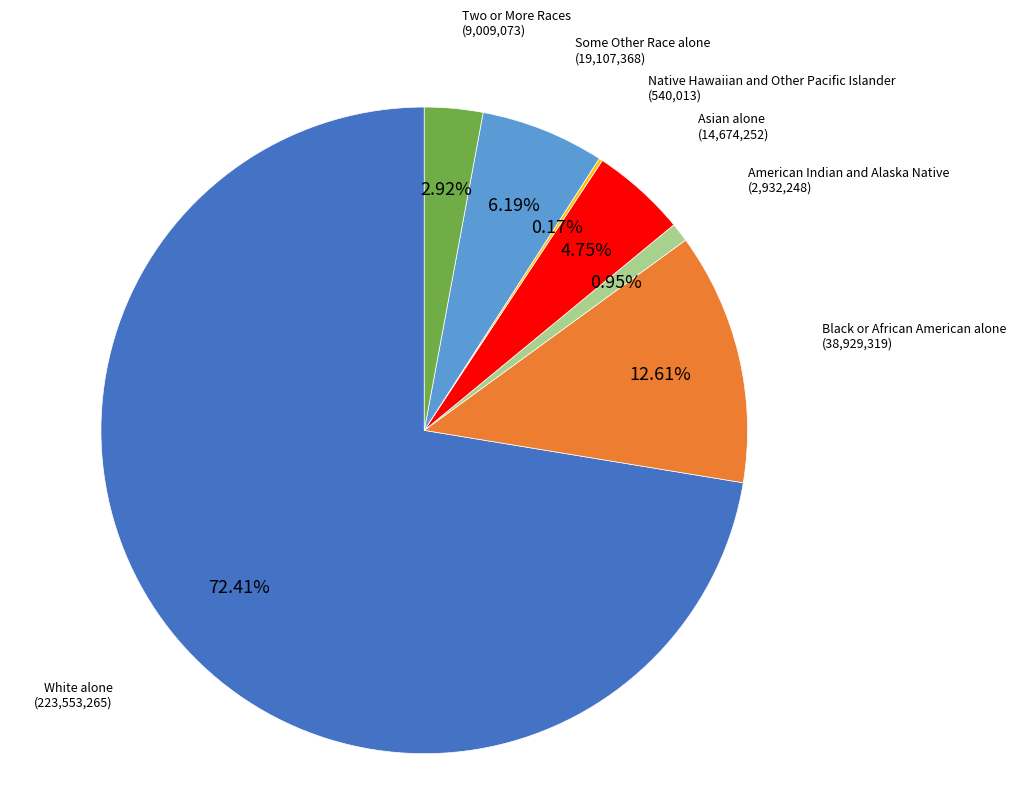

Does any single category account for the majority?

Yes